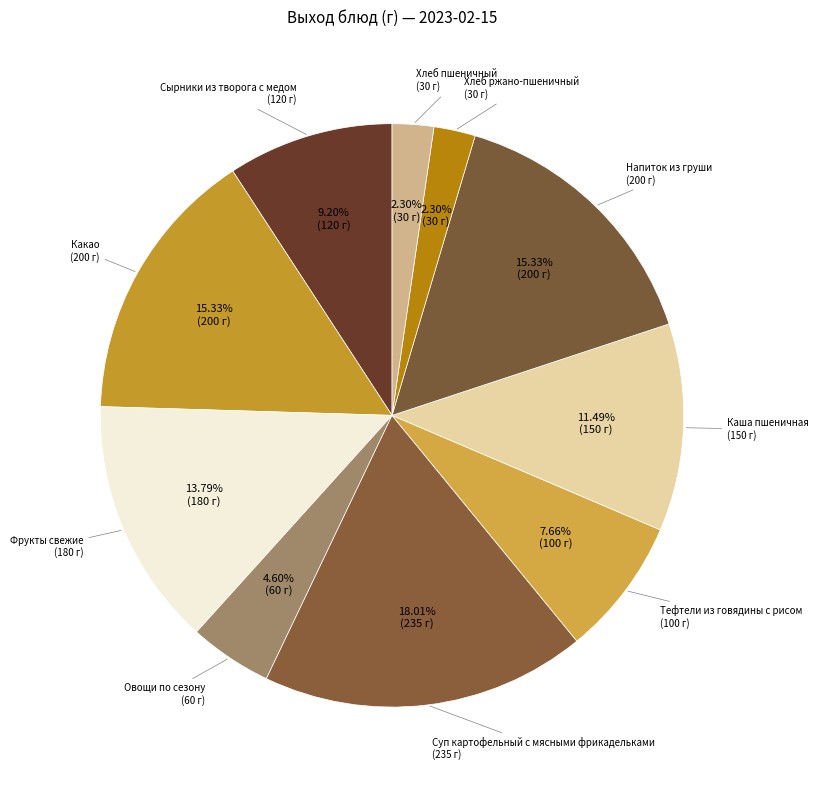

Count the number of slices in the pie.

10